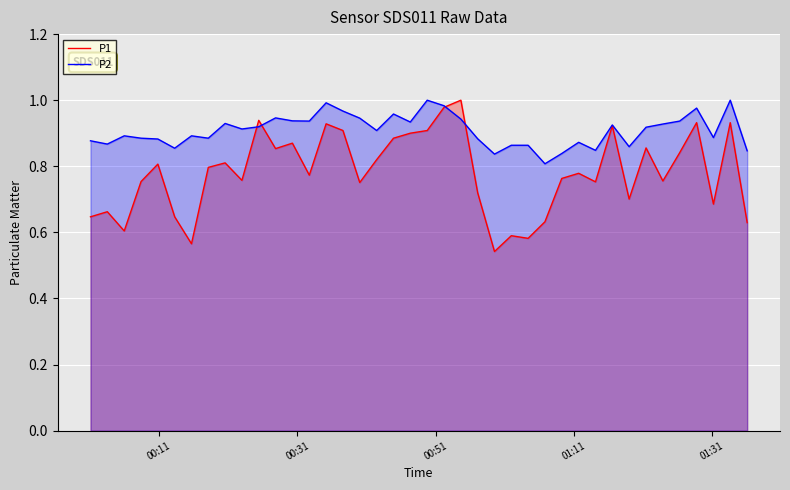

Which series has the widest spread of values?

P1